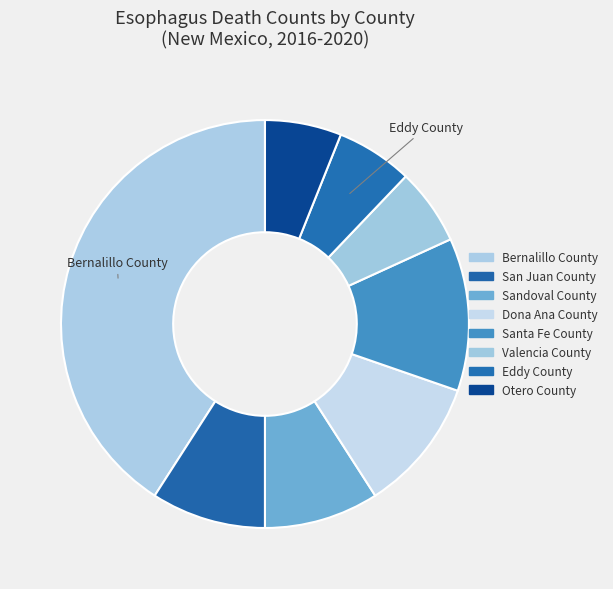

How many slices are in this pie chart?

8